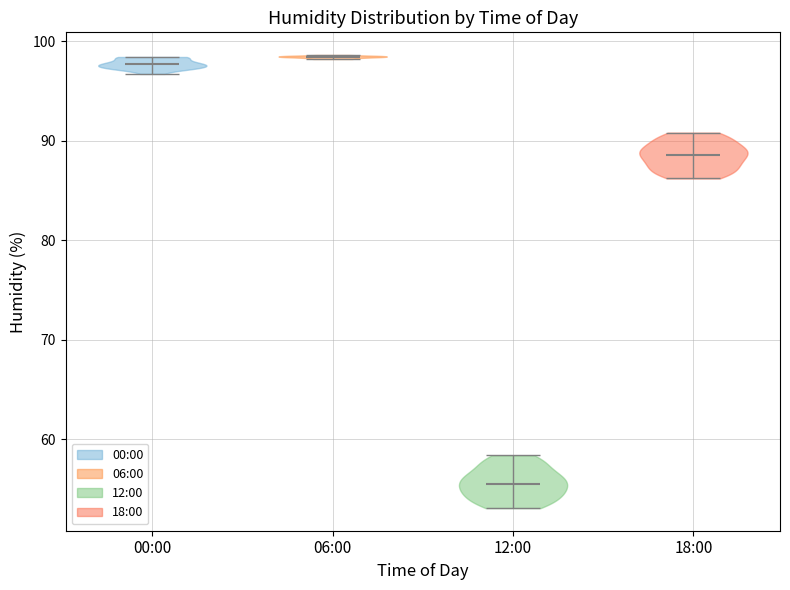

Which violin has the lowest median line?

12:00